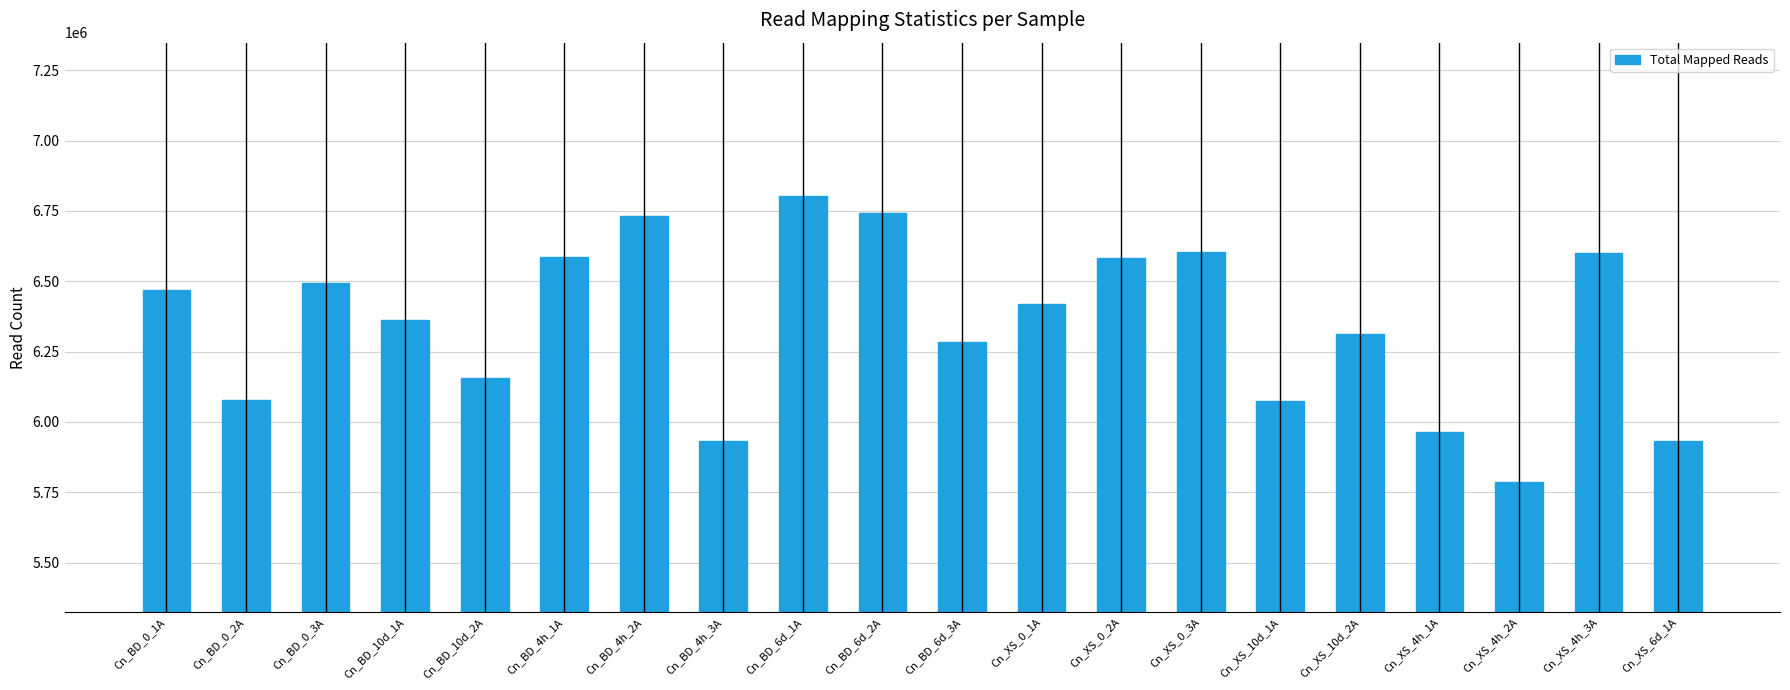

What is the value of the 3rd bar from the left?

6494090